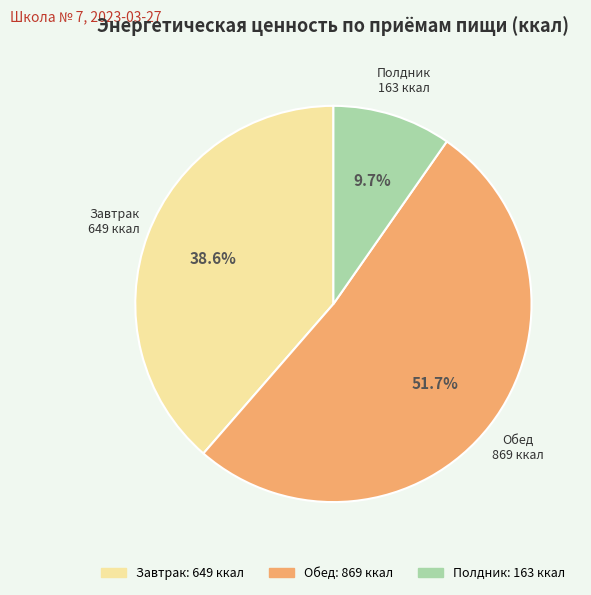

What is the ratio of the value at Полдник to the value at Завтрак?

0.3